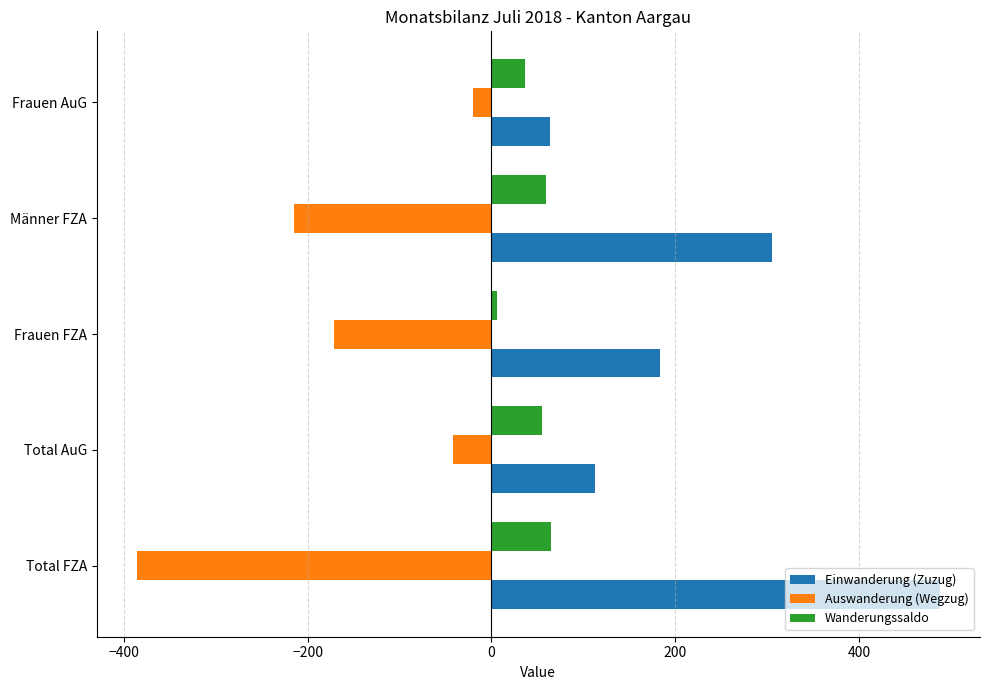

What is the smallest value displayed?

-386